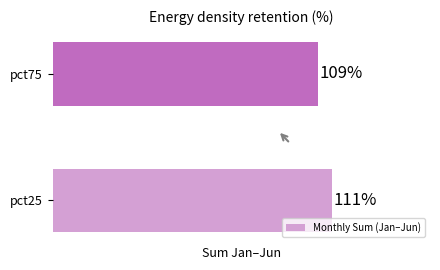

Does the chart contain any negative values?

No